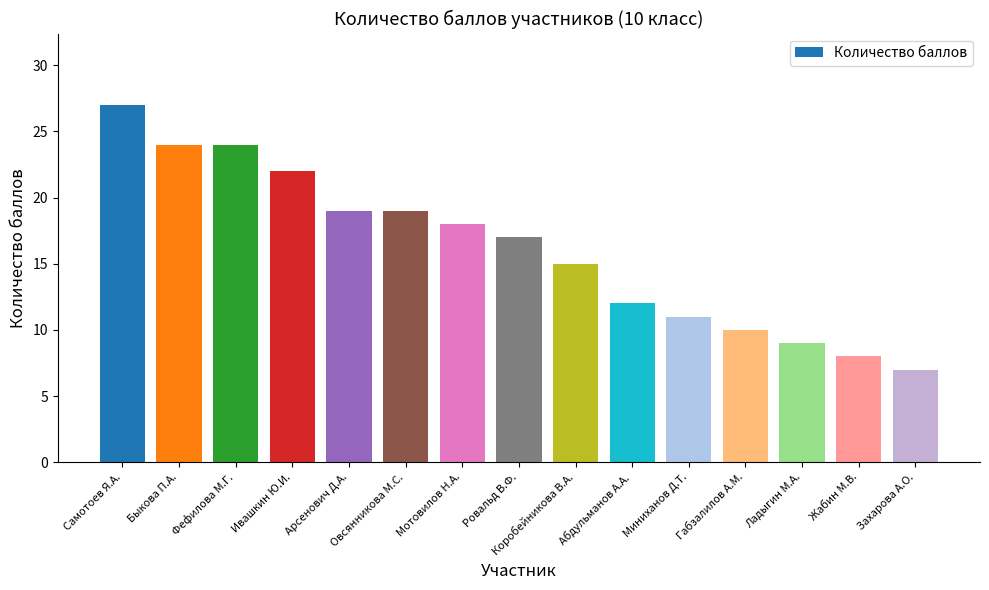

Are the bars grouped side by side (vs. stacked)?

No